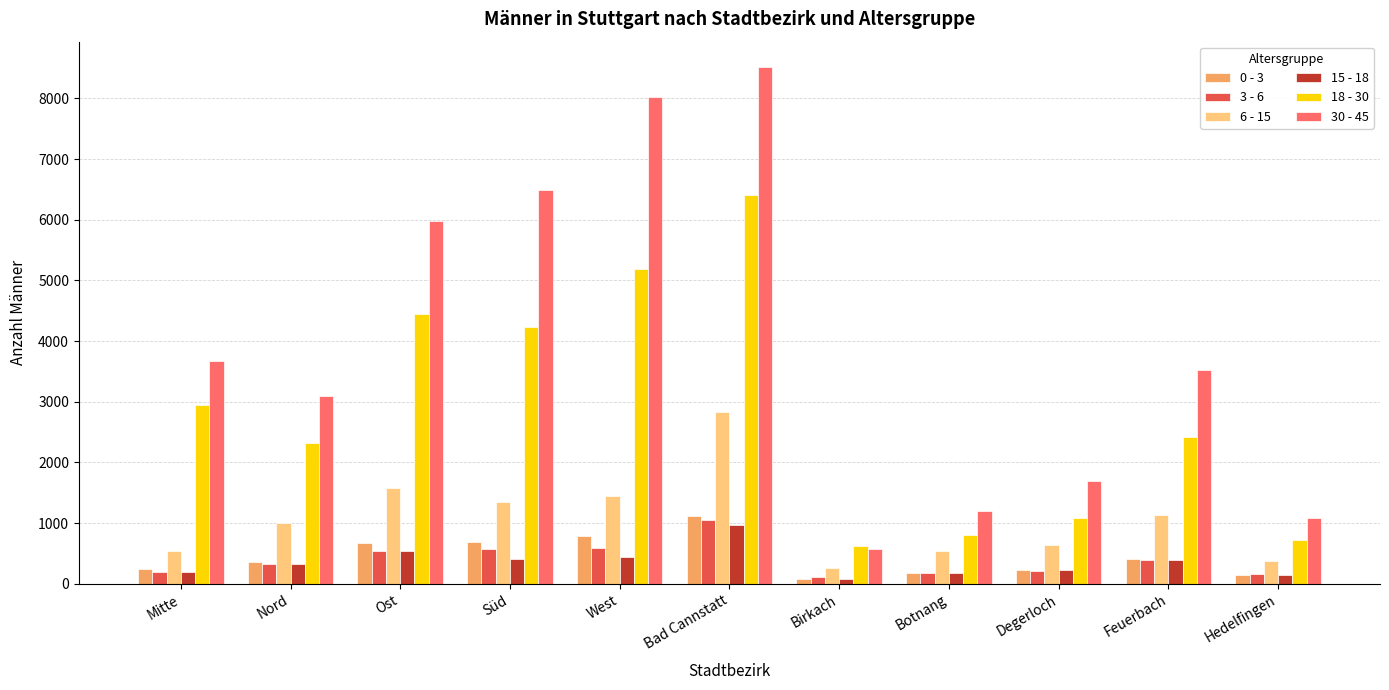

Which category has the highest value in the 3 - 6 series?

Bad Cannstatt